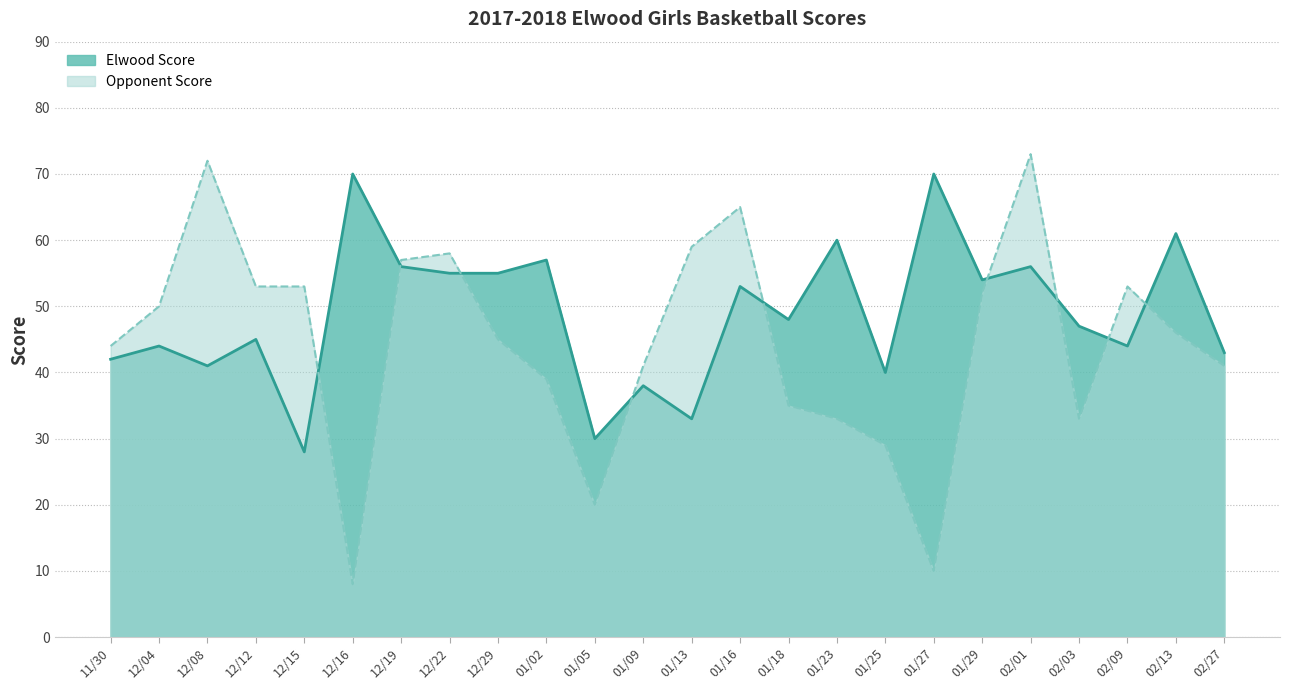

Which has a higher value, 12/12 or 02/09?

12/12